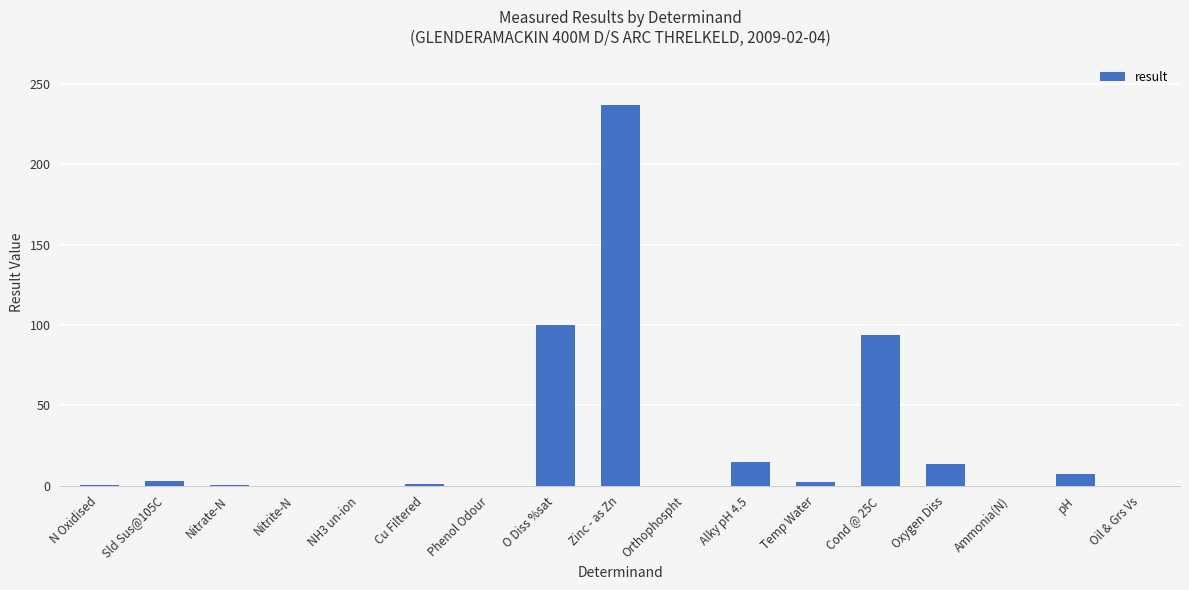

The chart shows a value of 0.0 at Ammonia(N). True or false?

True